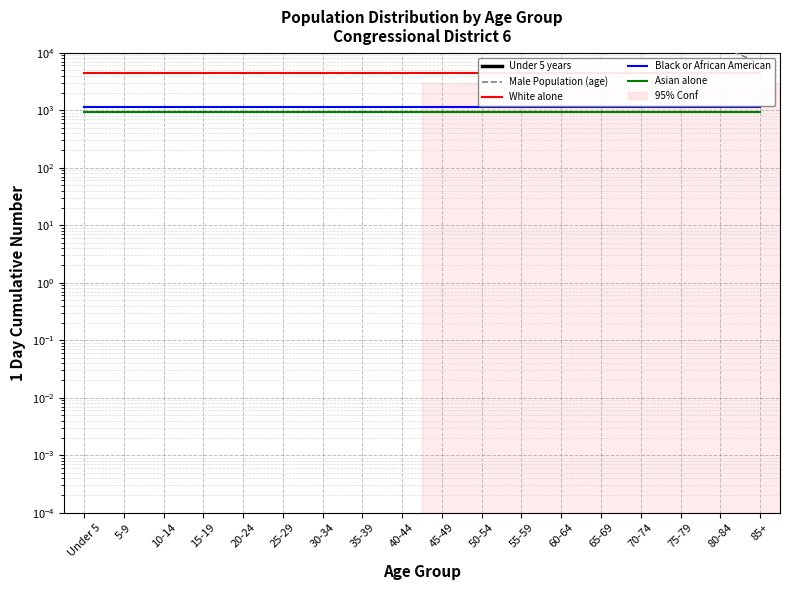

The value of Asian alone at Under 5 is 235.5. True or false?

False